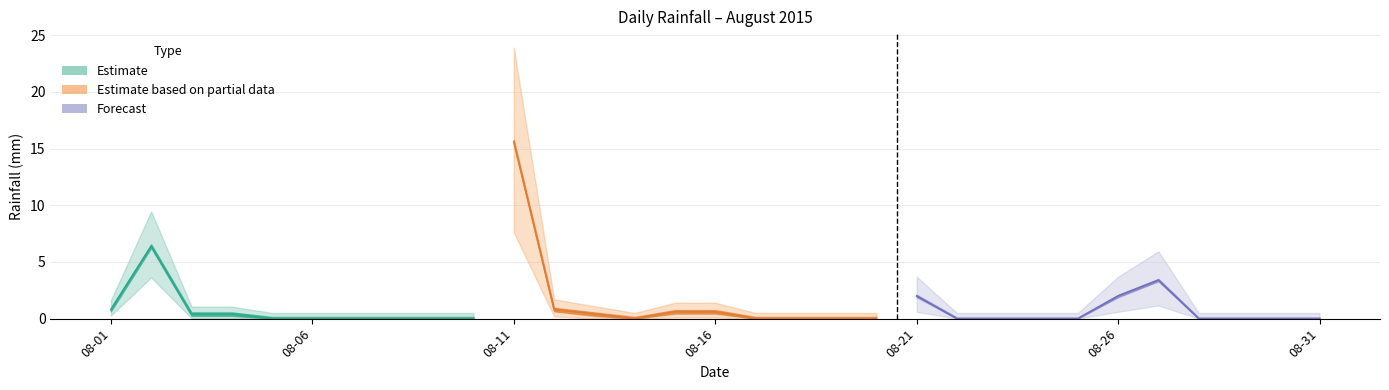

How many interior local peaks (higher than both neighbors) does the data have?

4